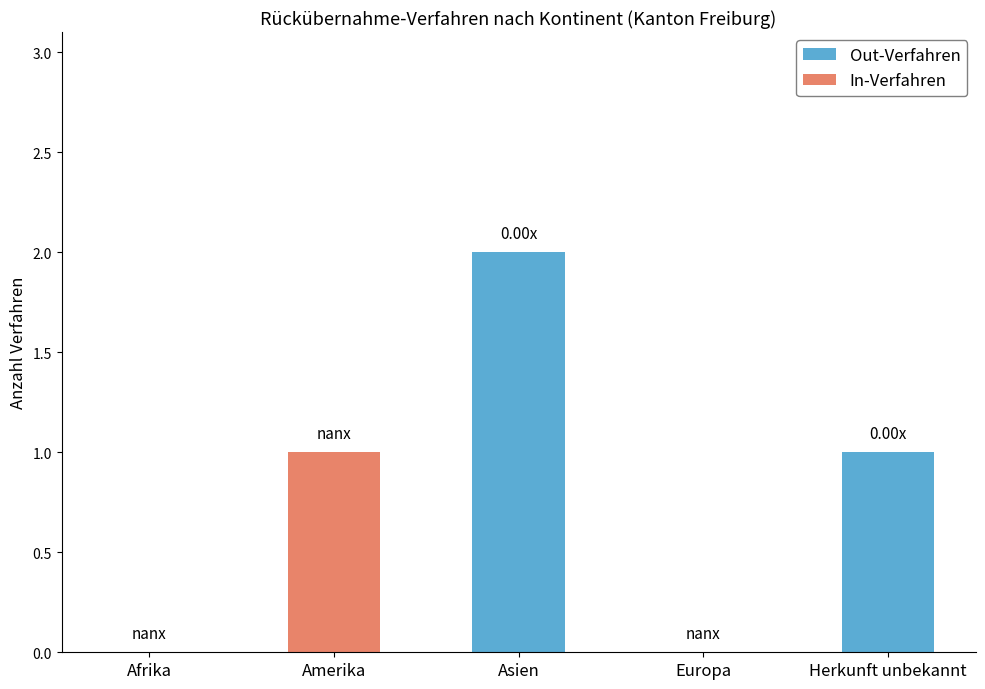

At which category is the sum across all series the highest?

Asien